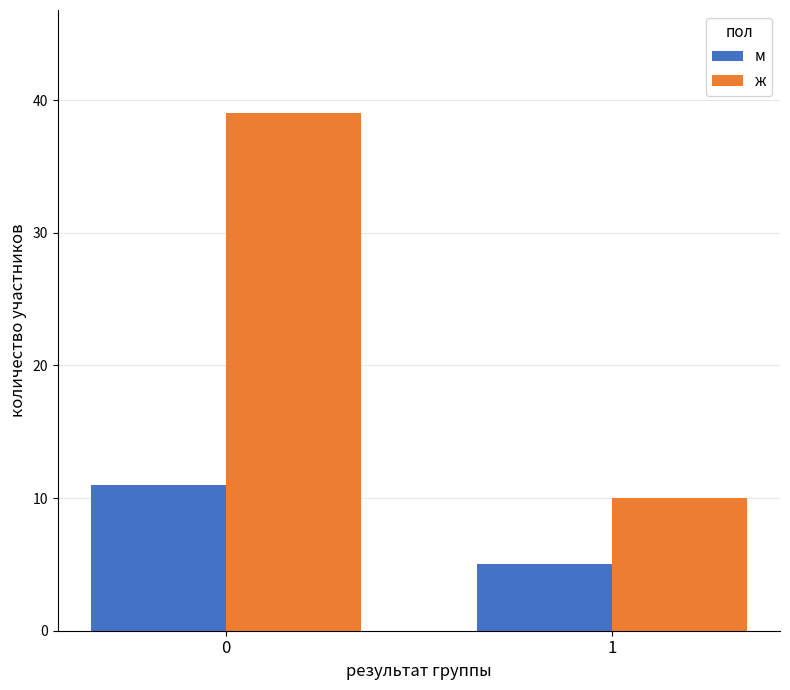

What is the value of the м bar at the 2nd from the left?

5